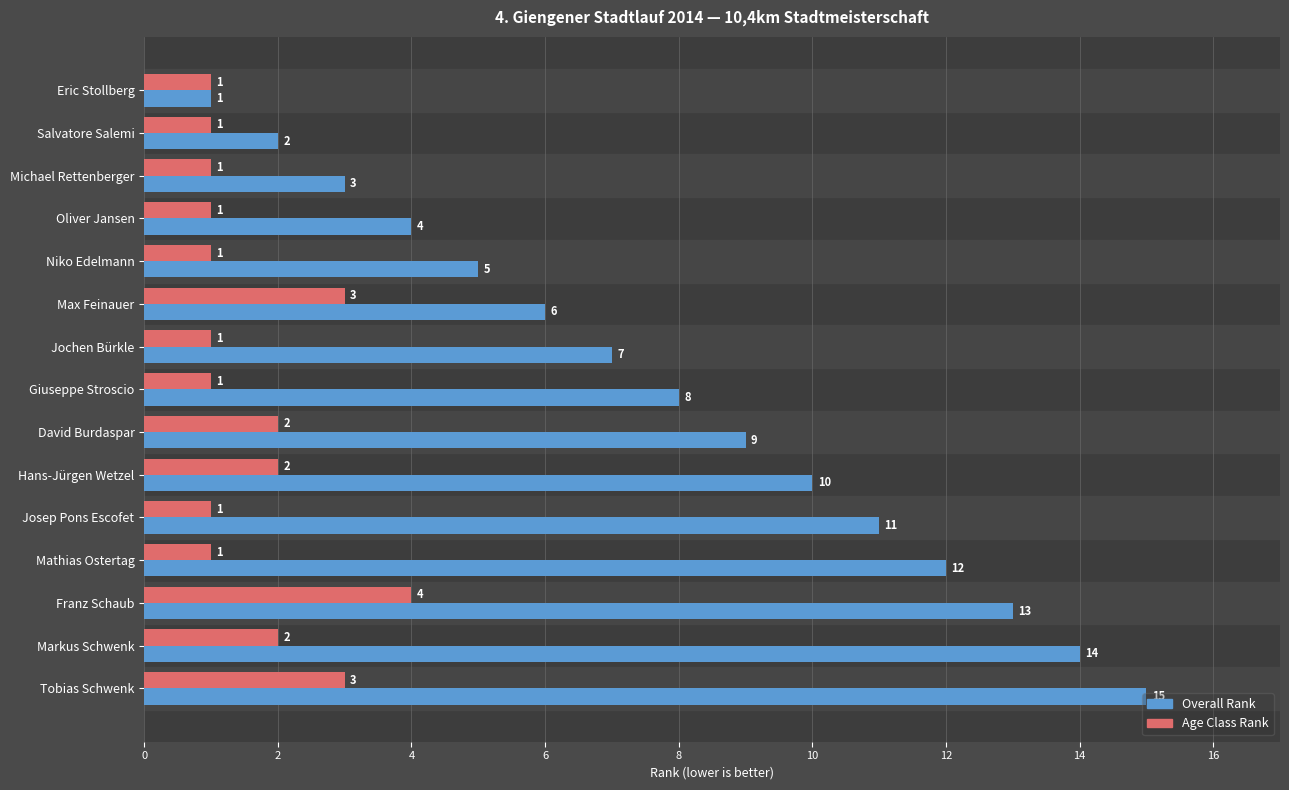

What is the difference between the maximum and minimum values in the Overall Rank series?

14